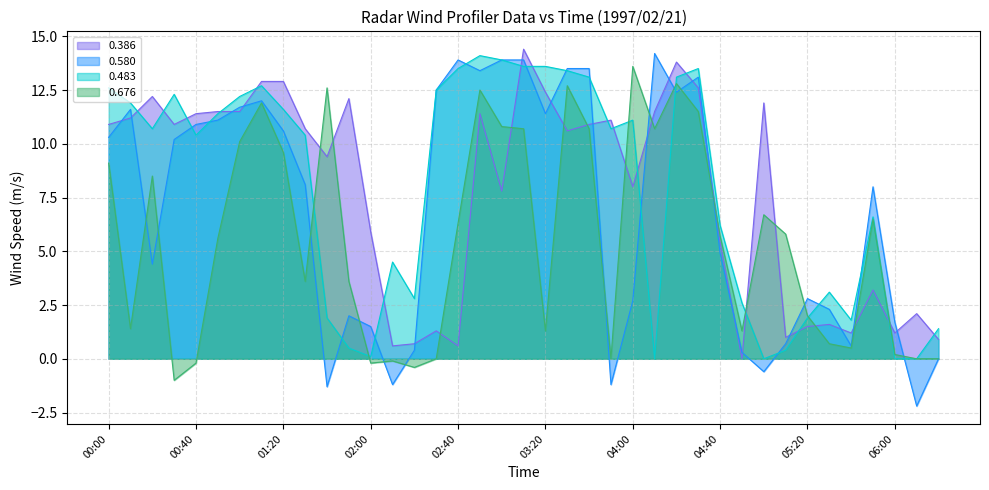

Is the value of 0.483 at 02:50 greater than the value of 0.676 at 02:00?

Yes